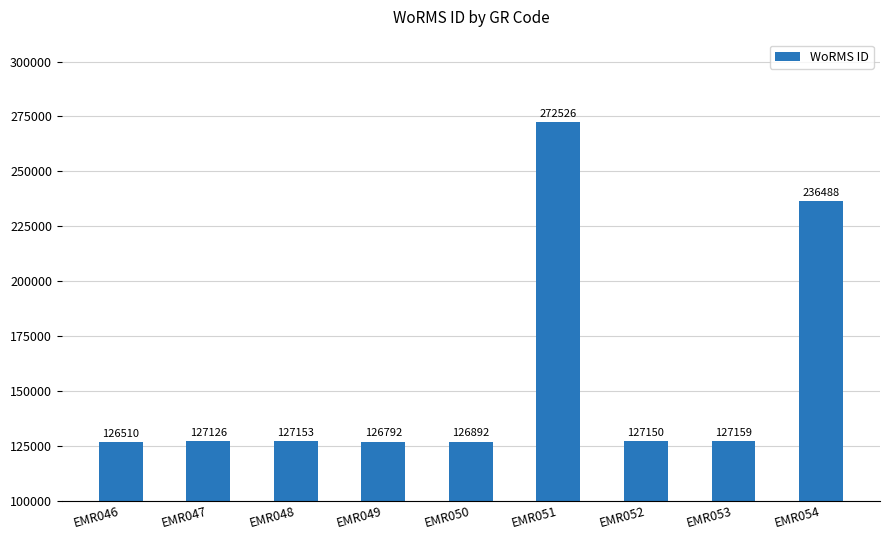

True or false: the data shows 127159 at EMR053.

True